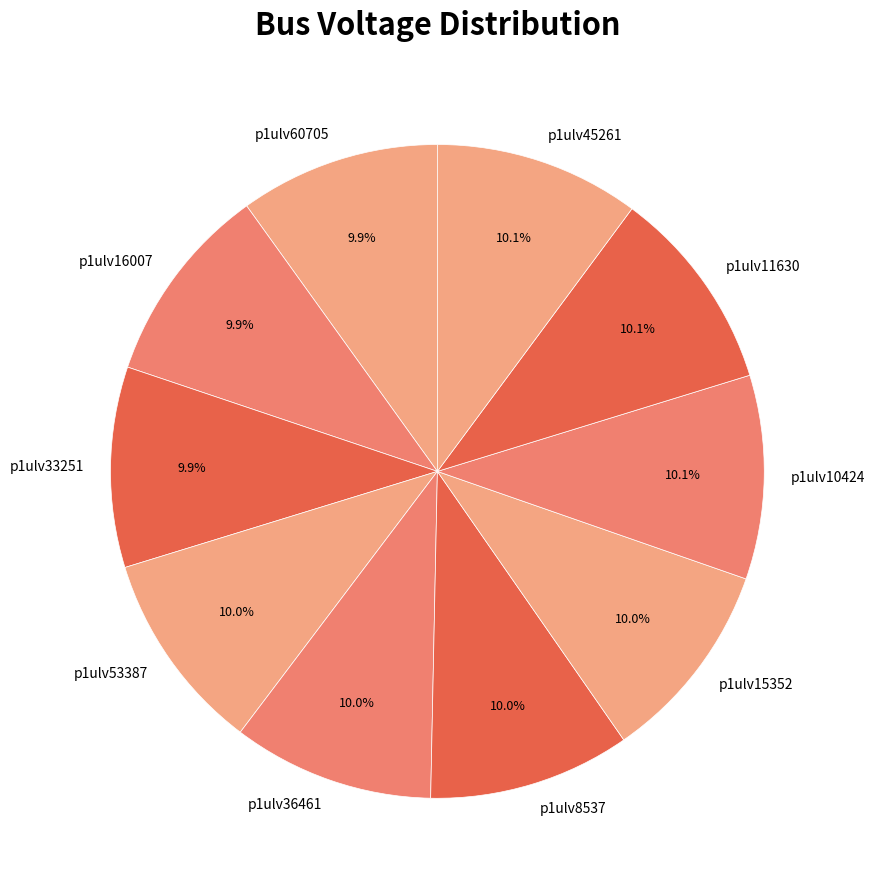

What is the ratio of the value at p1ulv8537 to the value at p1ulv33251?

1.0